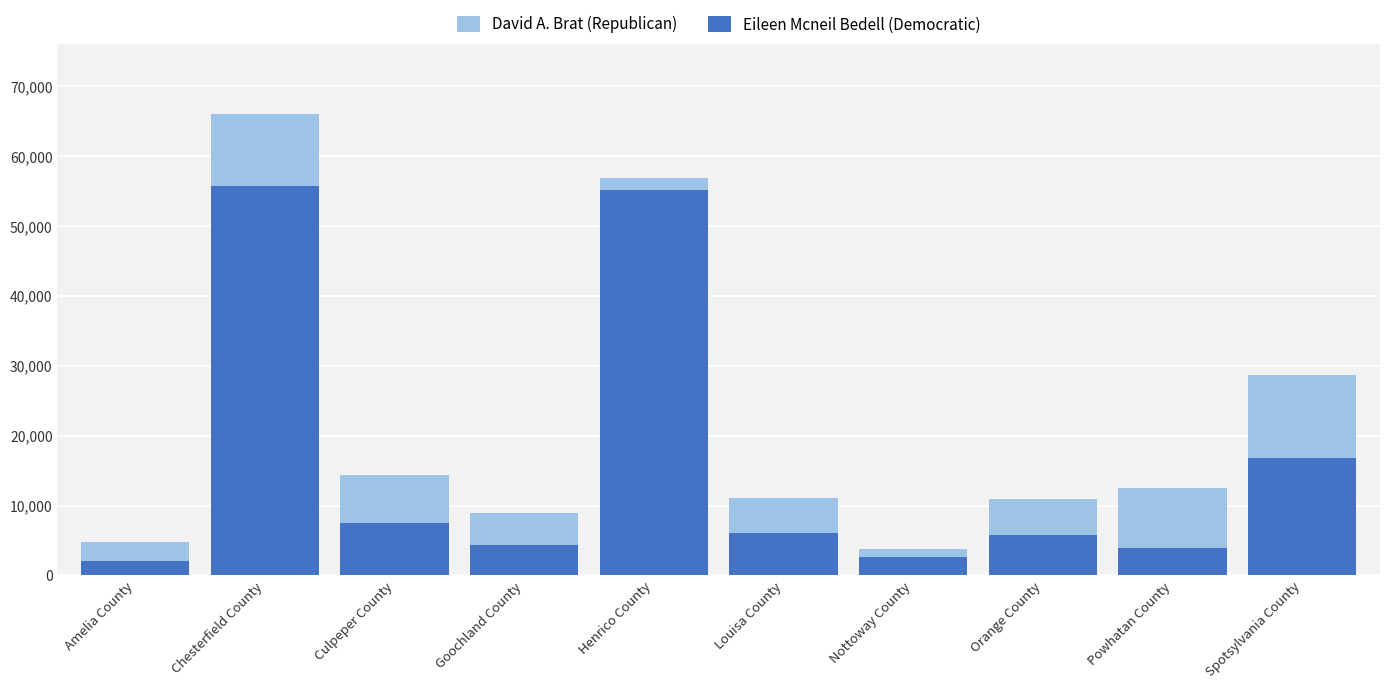

Which series has the widest spread of values?

David A. Brat (Republican)